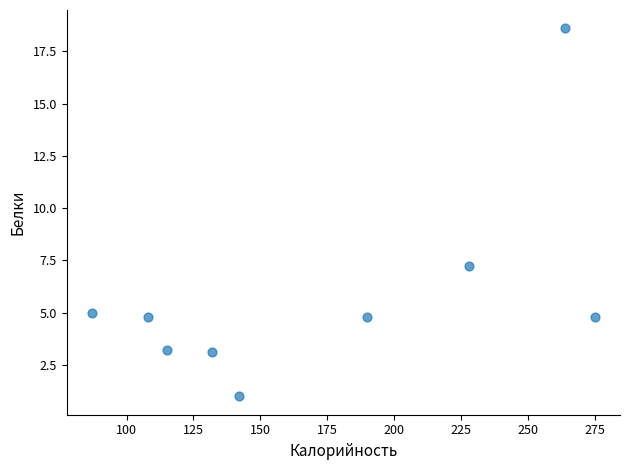

What is the range of X values (max minus min)?

188.0